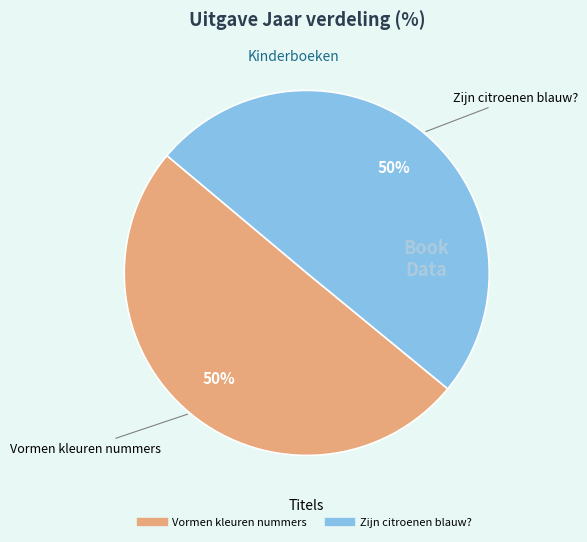

To the nearest percent, what portion does Vormen kleuren nummers represent?

50%